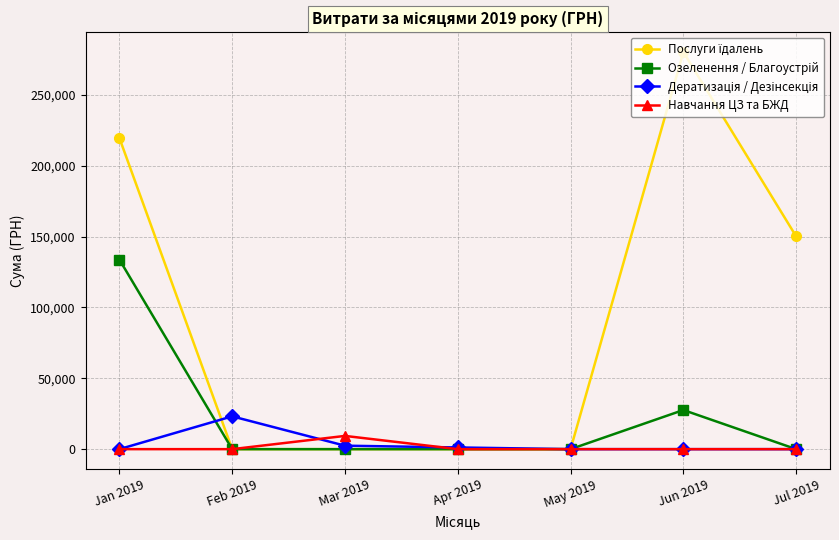

At which category does the chart reach its peak across all series?

Jun 2019